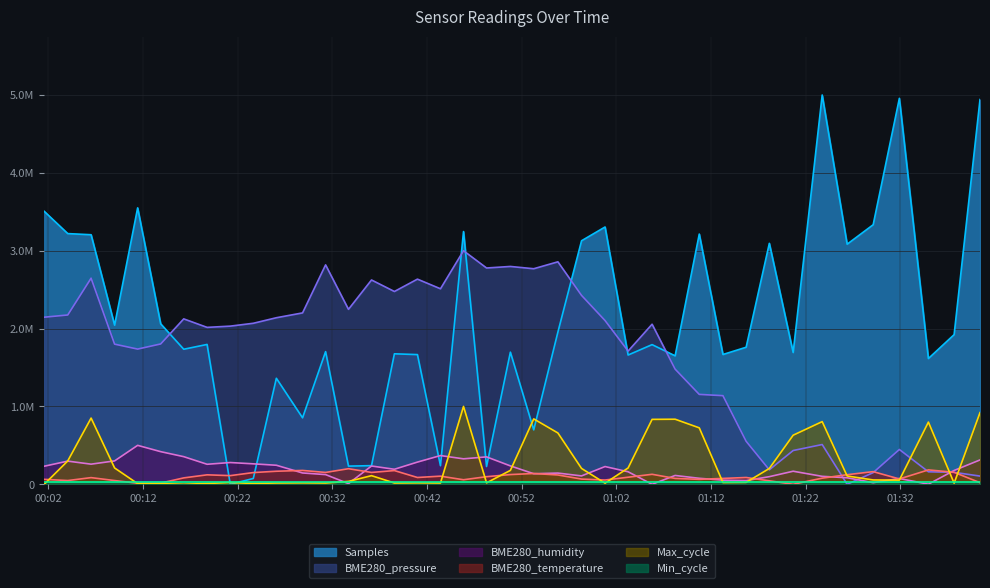

True or false: Max_cycle has a value of 8213.6 at 2023/03/31 00:13:52.

True